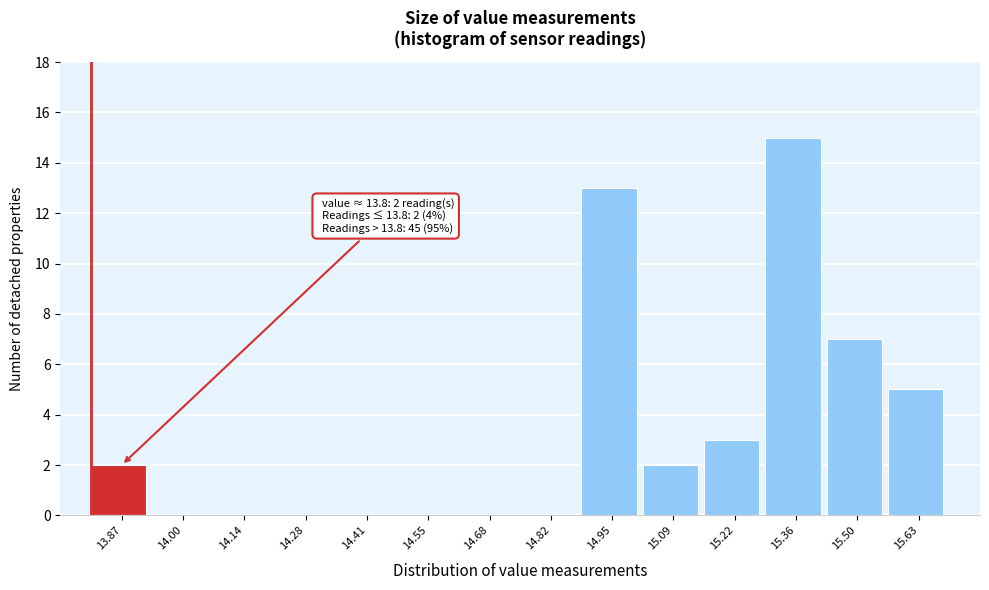

Which range on the x-axis has the tallest bar?

15.30 to 15.42